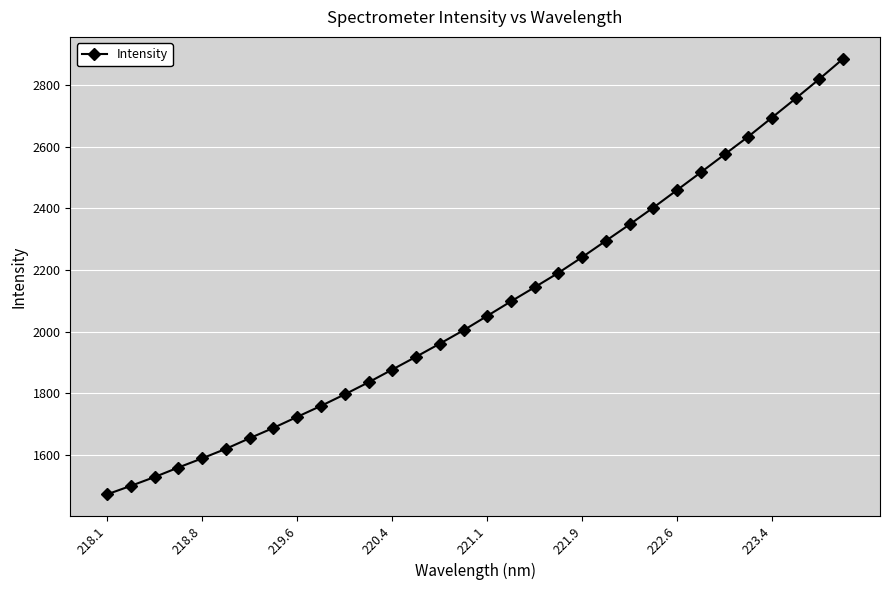

What is the sum of all values?

66589.0